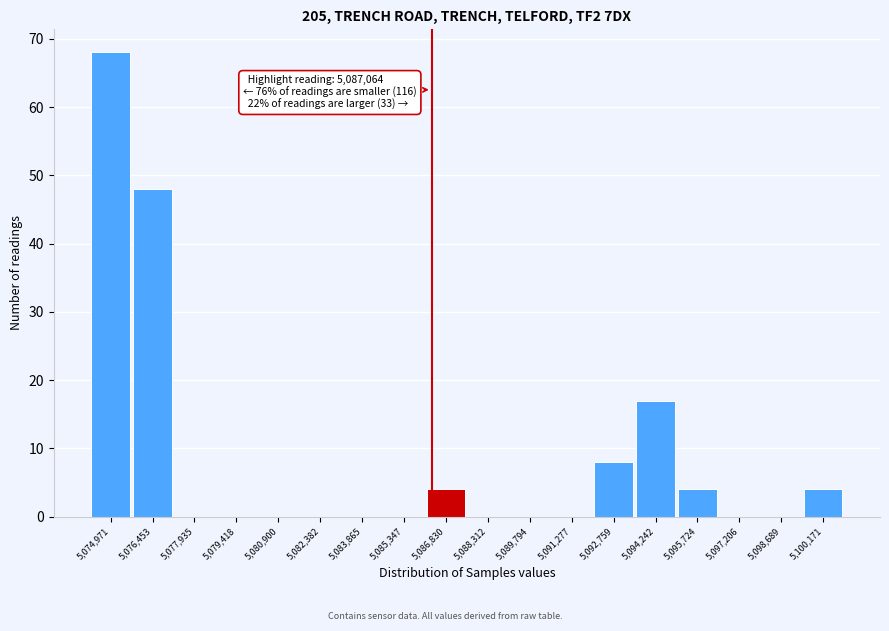

Reading left to right, list all the values displayed in this chart.

5,074,971=68	5,076,453=48	5,077,935=0	5,079,418=0	5,080,900=0	5,082,382=0	5,083,865=0	5,085,347=0	5,086,830=4	5,088,312=0	5,089,794=0	5,091,277=0	5,092,759=8	5,094,242=17	5,095,724=4	5,097,206=0	5,098,689=0	5,100,171=4